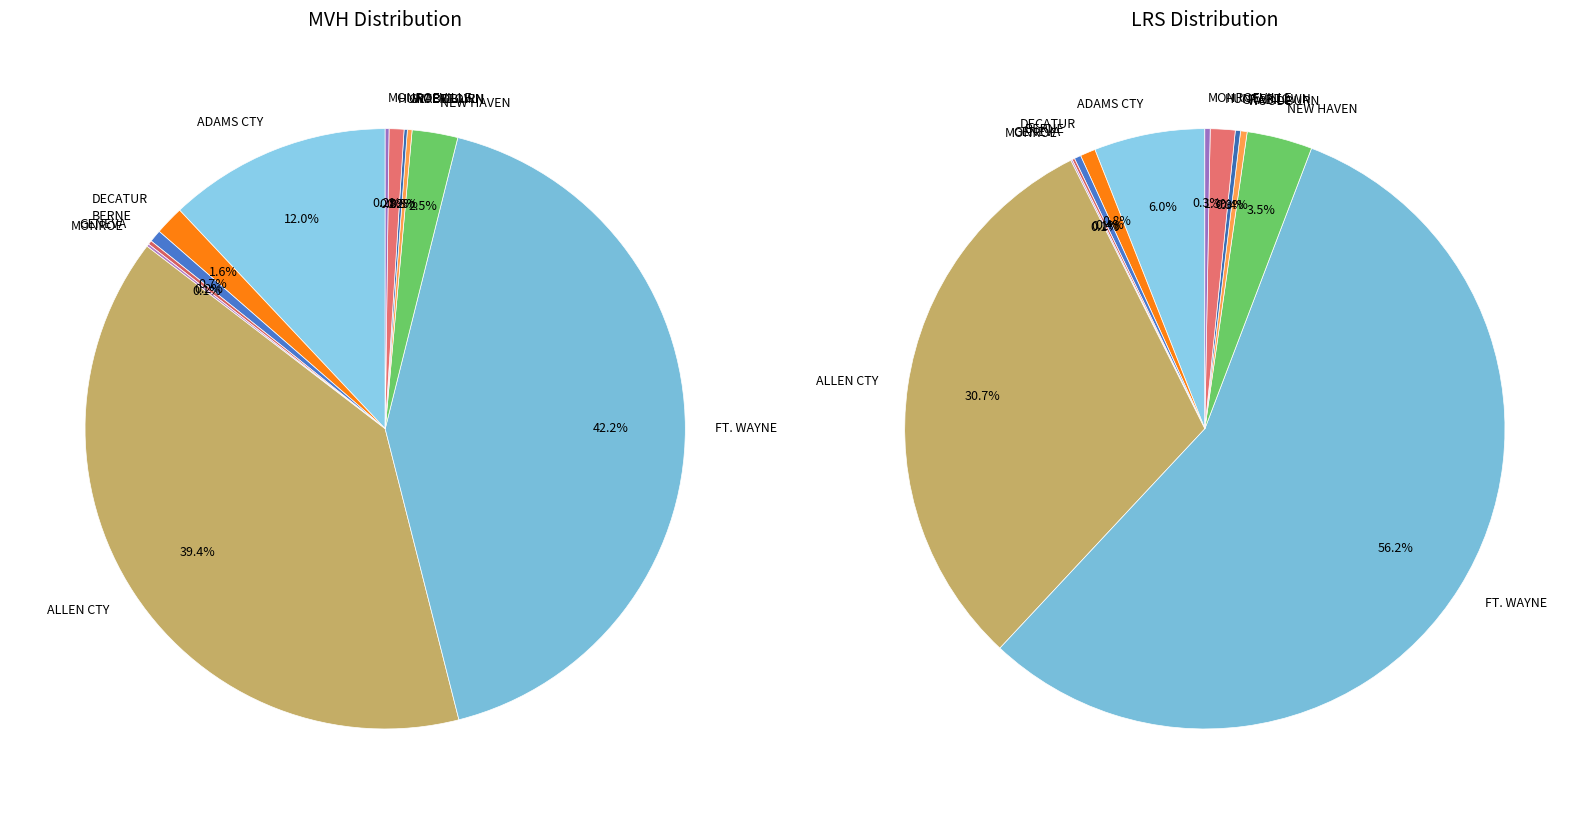

The 10 slice represents 1% of the pie. True or false?

True